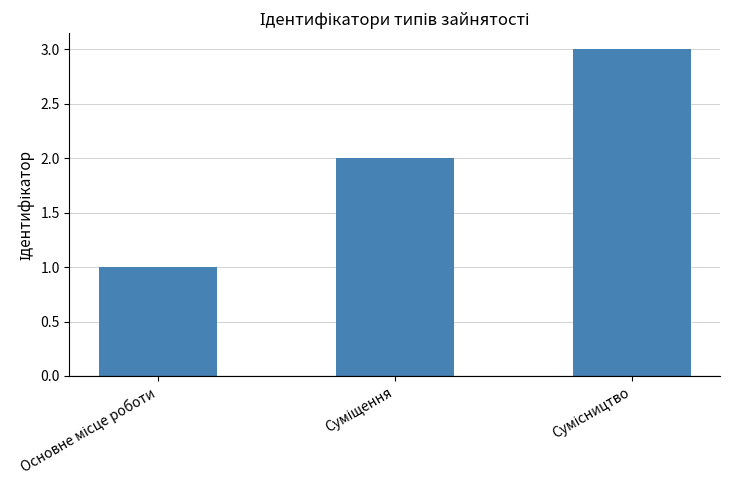

Reading left to right, transcribe all the data shown in this chart.

1	2	3